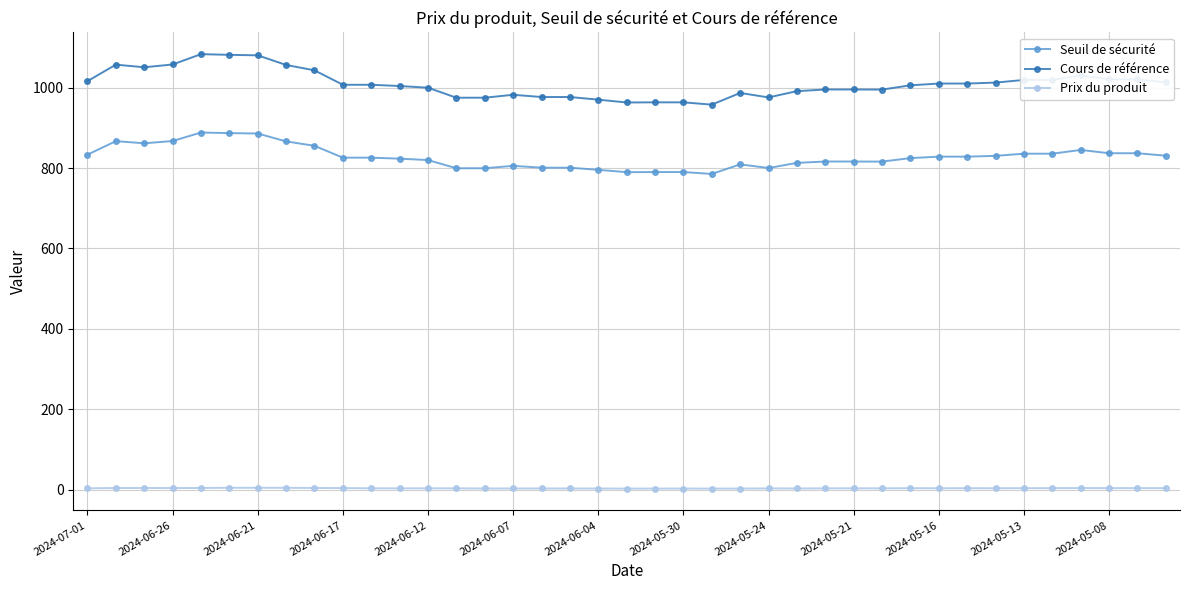

True or false: Prix du produit and Cours de référence intersect in this chart.

False